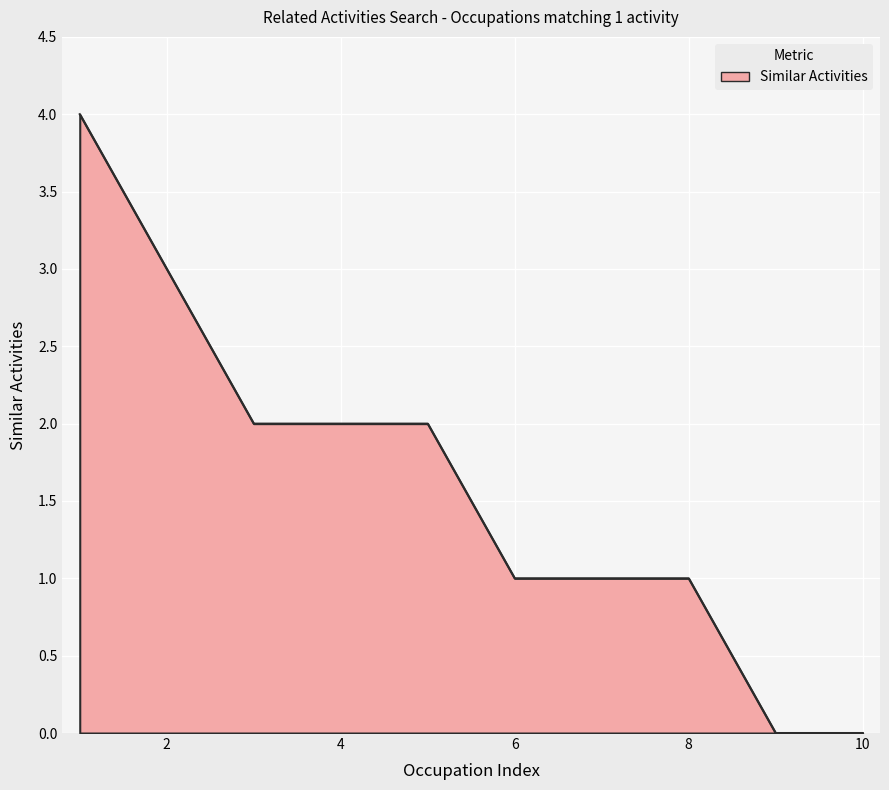

What is the greatest value displayed?

4